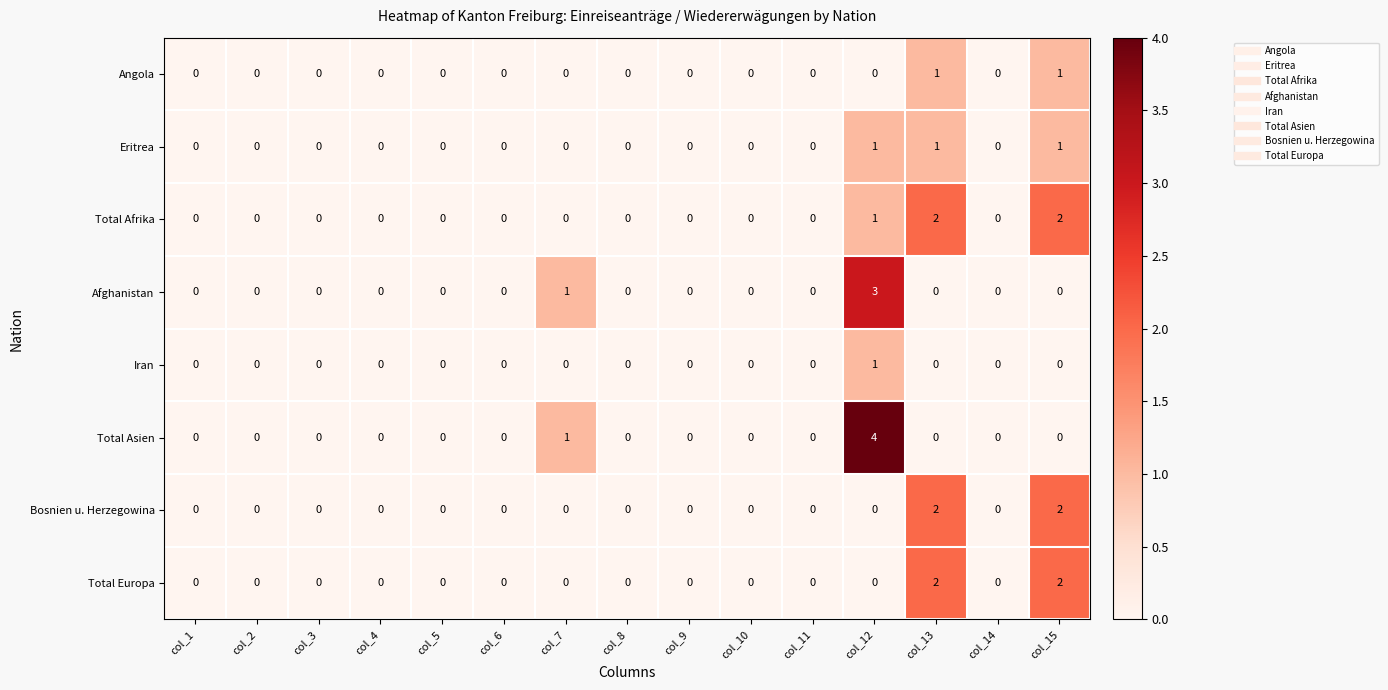

What is the greatest value displayed?

4